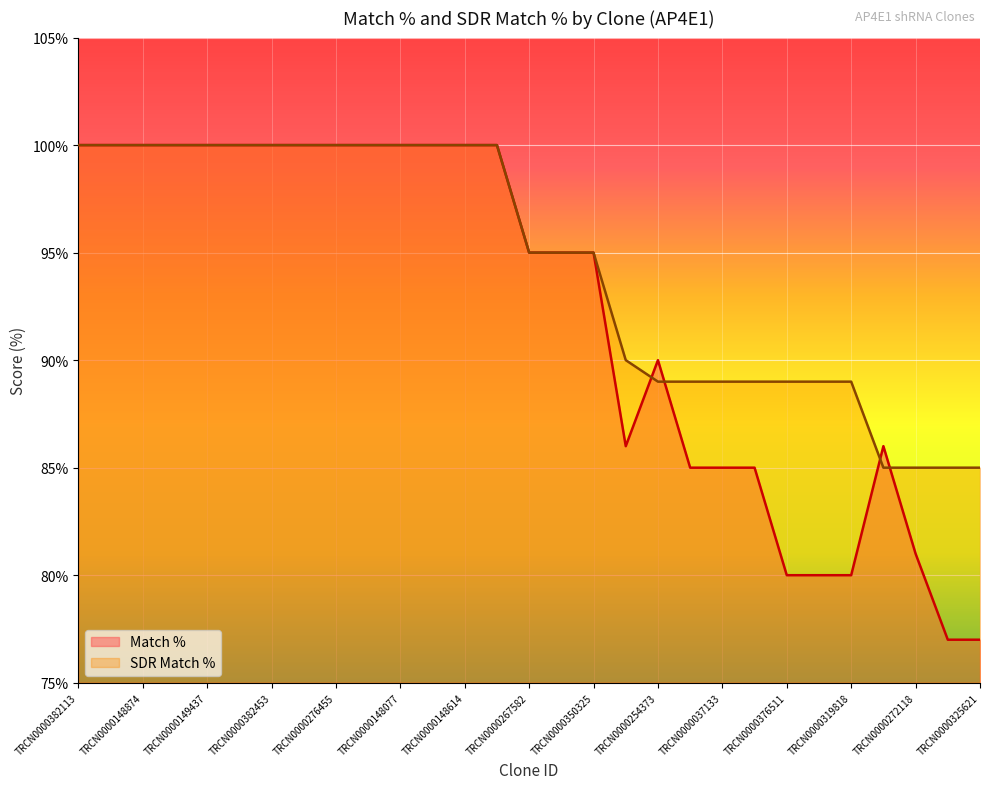

How many lines are shown in the chart?

2